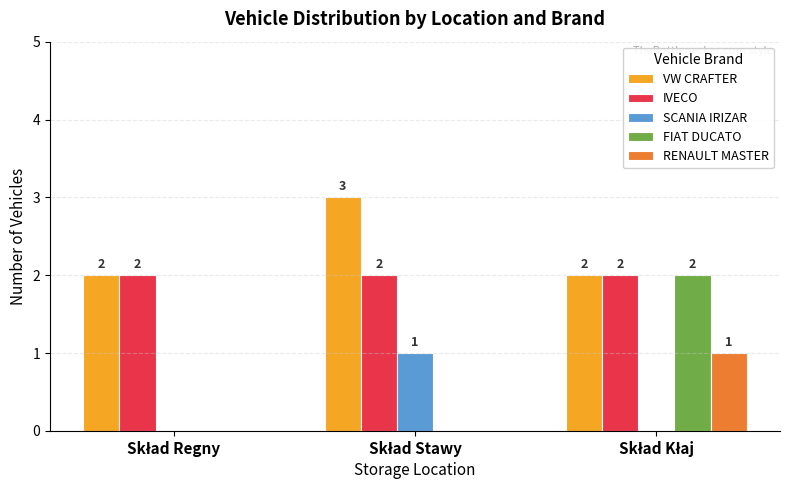

What is the maximum value for VW CRAFTER?

3